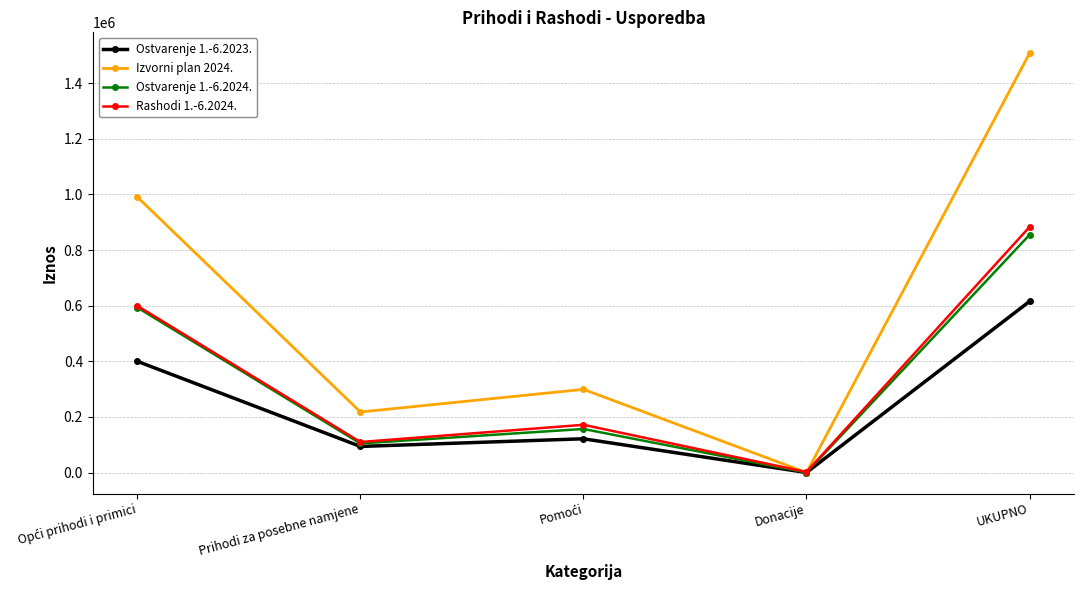

What is the greatest value displayed?

1507582.0